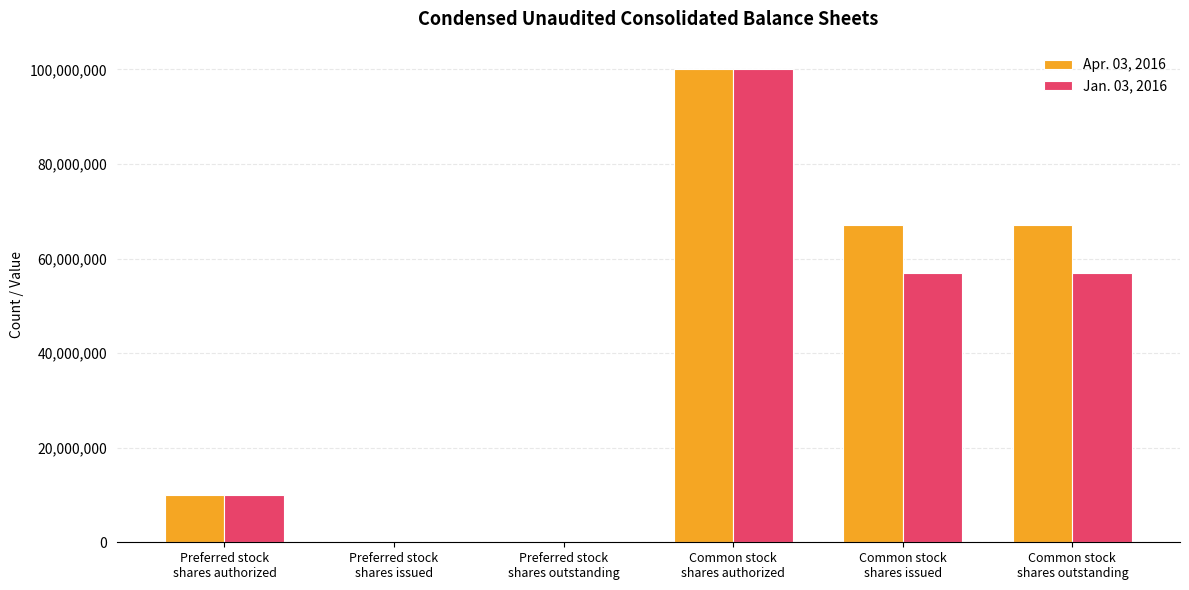

Between Preferred stock
shares issued and Common stock
shares outstanding, which series saw the biggest shift?

Apr. 03, 2016